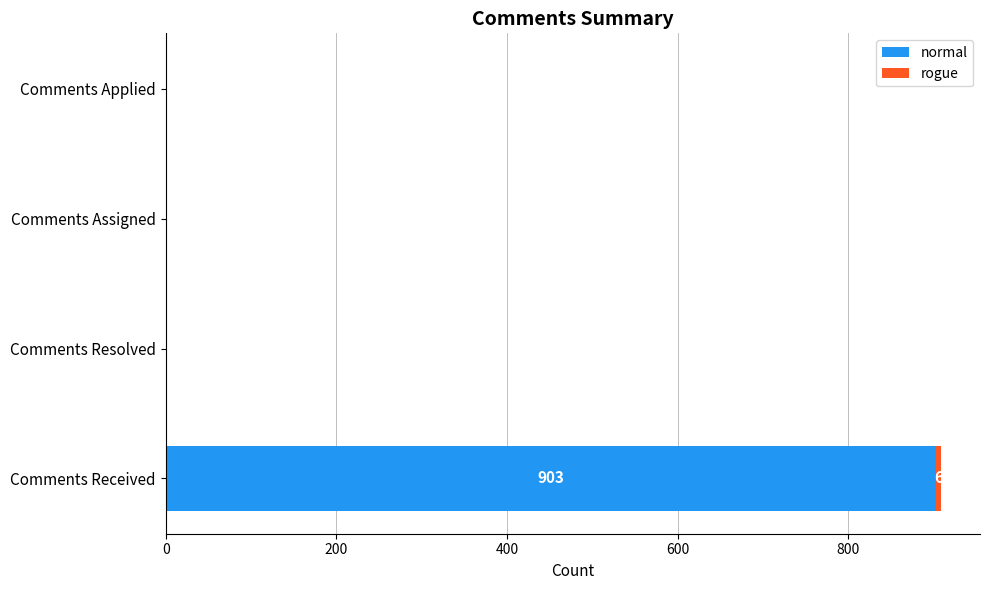

How many data points does each series have?

4